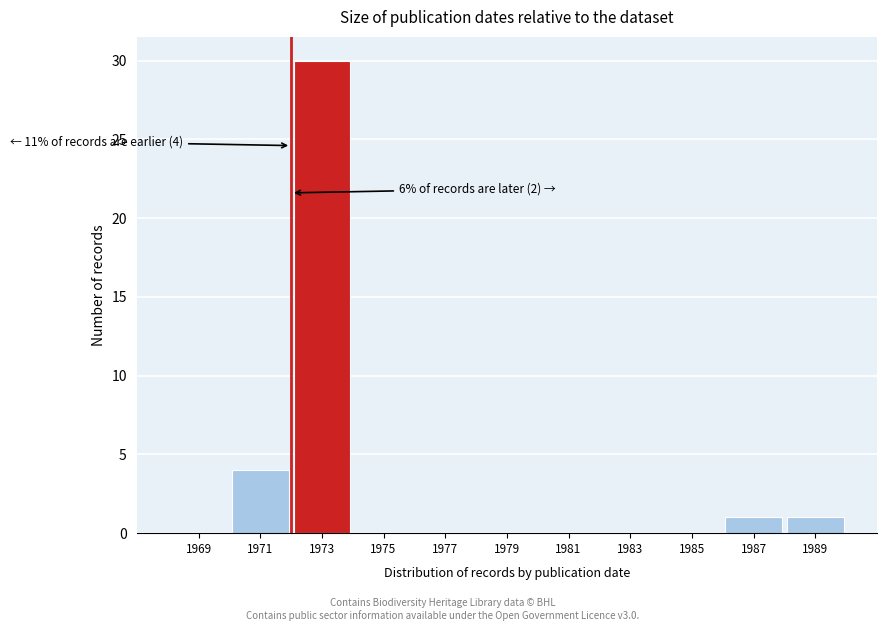

Over which range of the x-axis is the bar tallest?

1972 to 1974